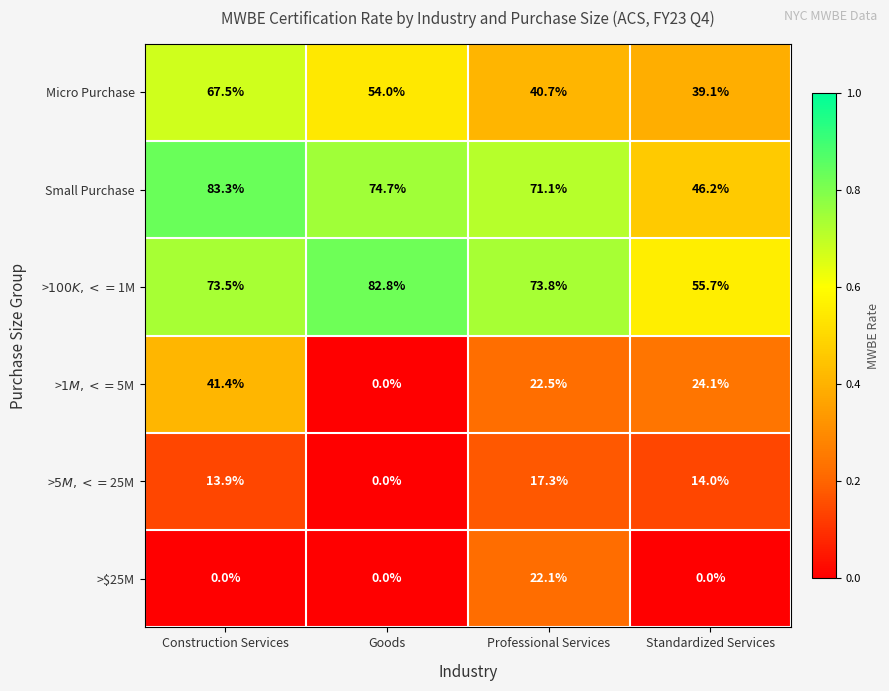

Count the number of categories in the chart.

4